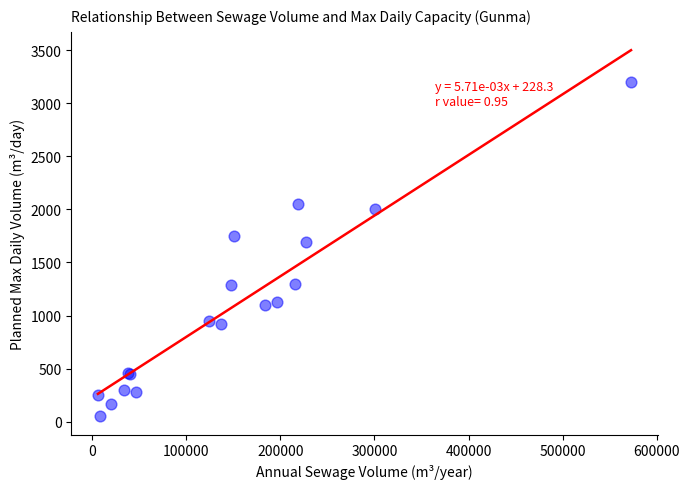

What Y value in the scatter plot is closest to 1625?

1691